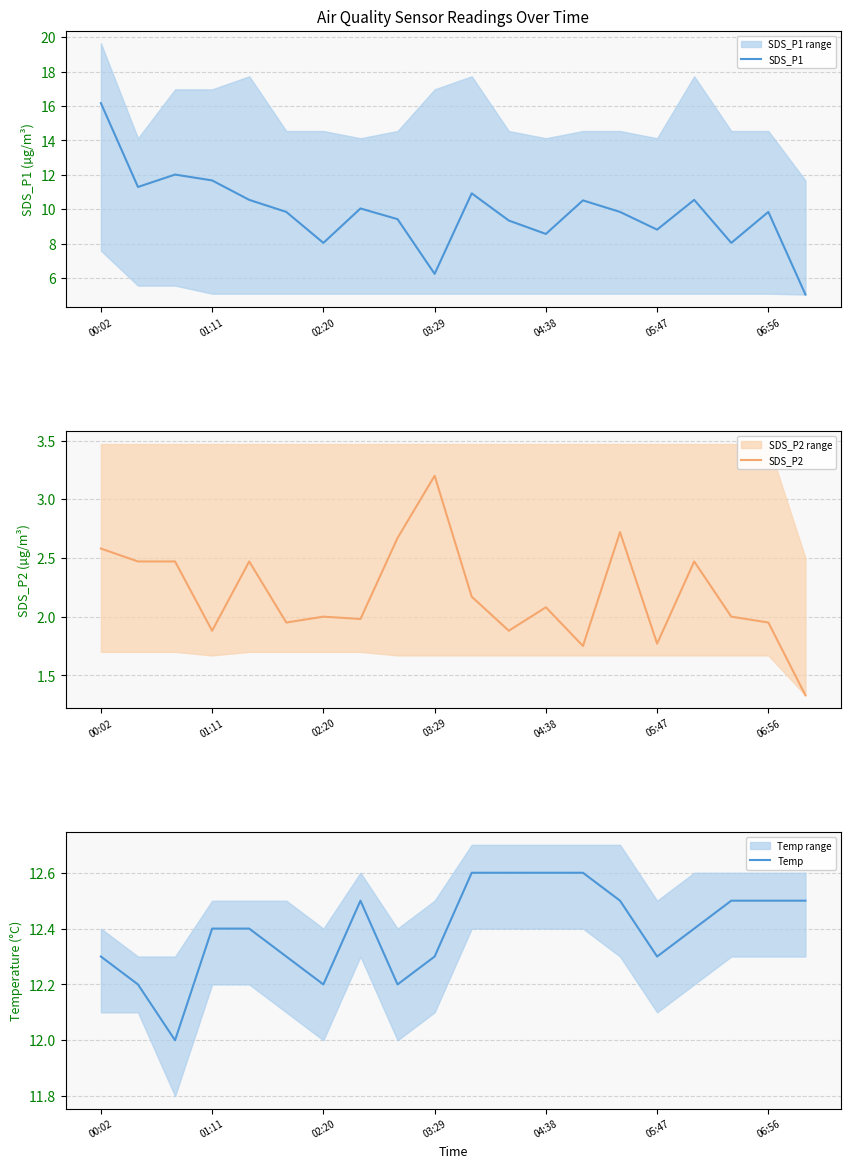

What is the minimum value for Temp?

12.0